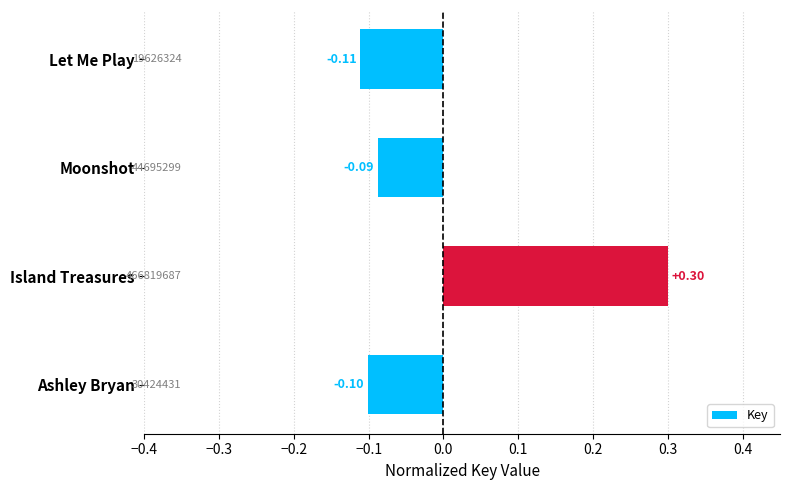

Between Ashley Bryan and Island Treasures, which is larger?

Island Treasures